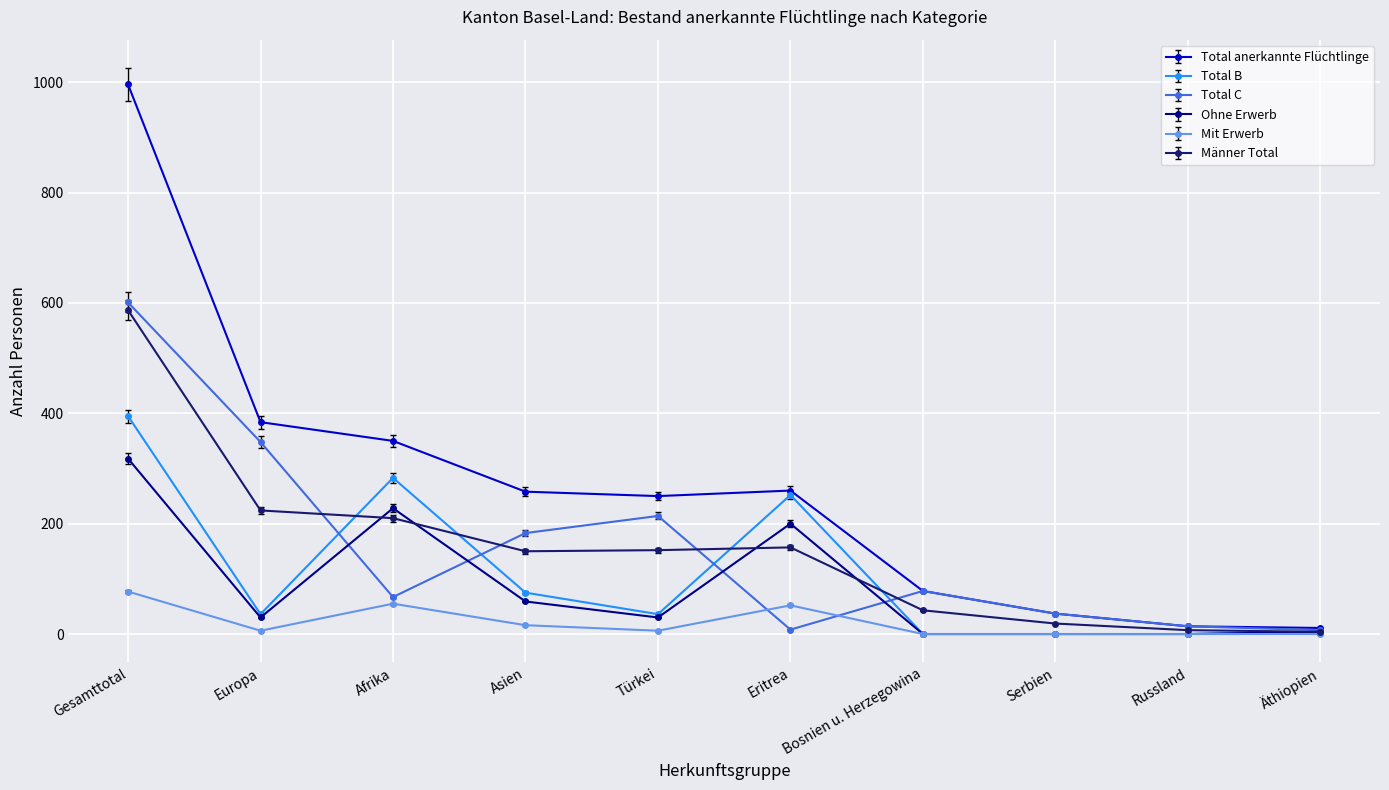

The value of Total C at Türkei is 353. True or false?

False